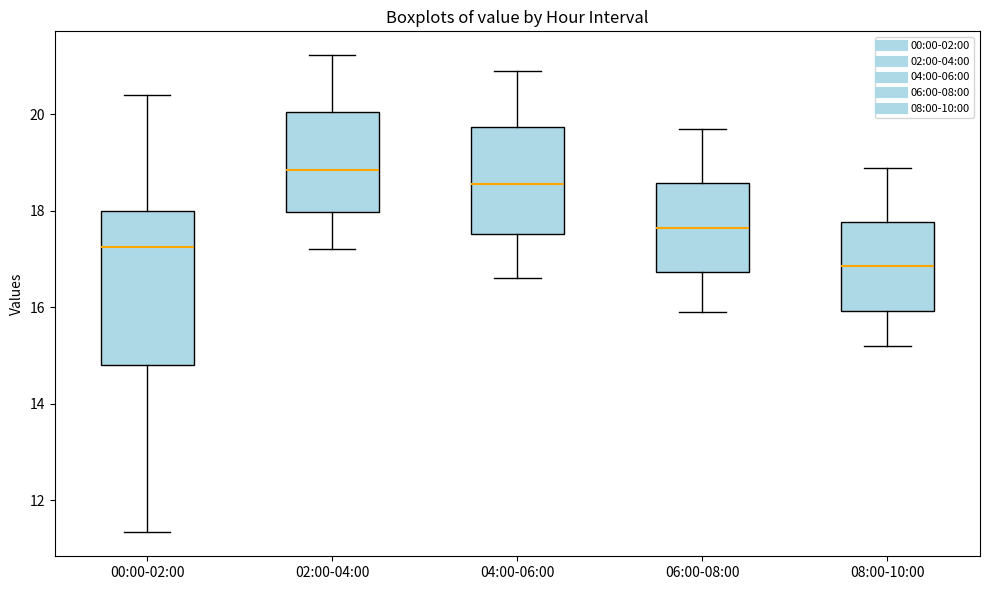

Where does the lower whisker of the box for 06:00-08:00 end on the y-axis? The values are not printed on the chart, so give them approximately, as read against the axis.

16.0